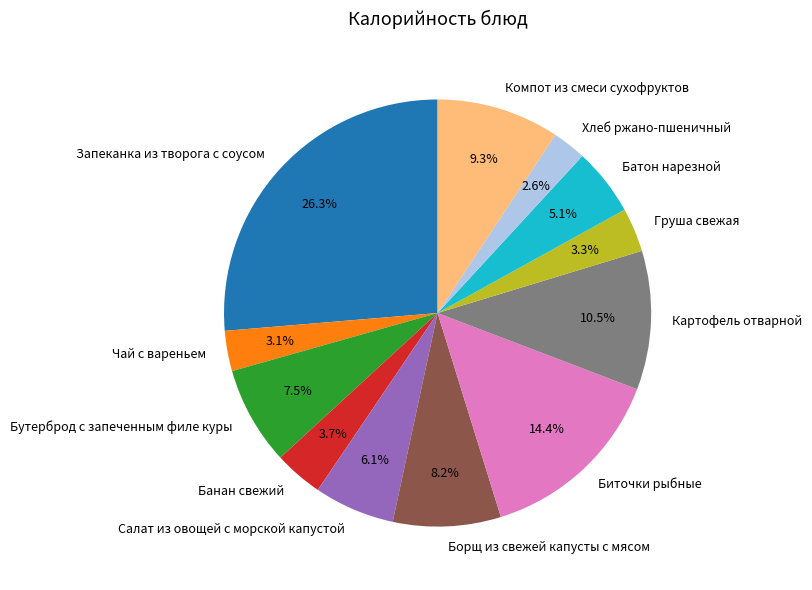

To the nearest percent, what is the difference between the Бутерброд с запеченным филе куры and Борщ из свежей капусты с мясом slice percentages?

1%